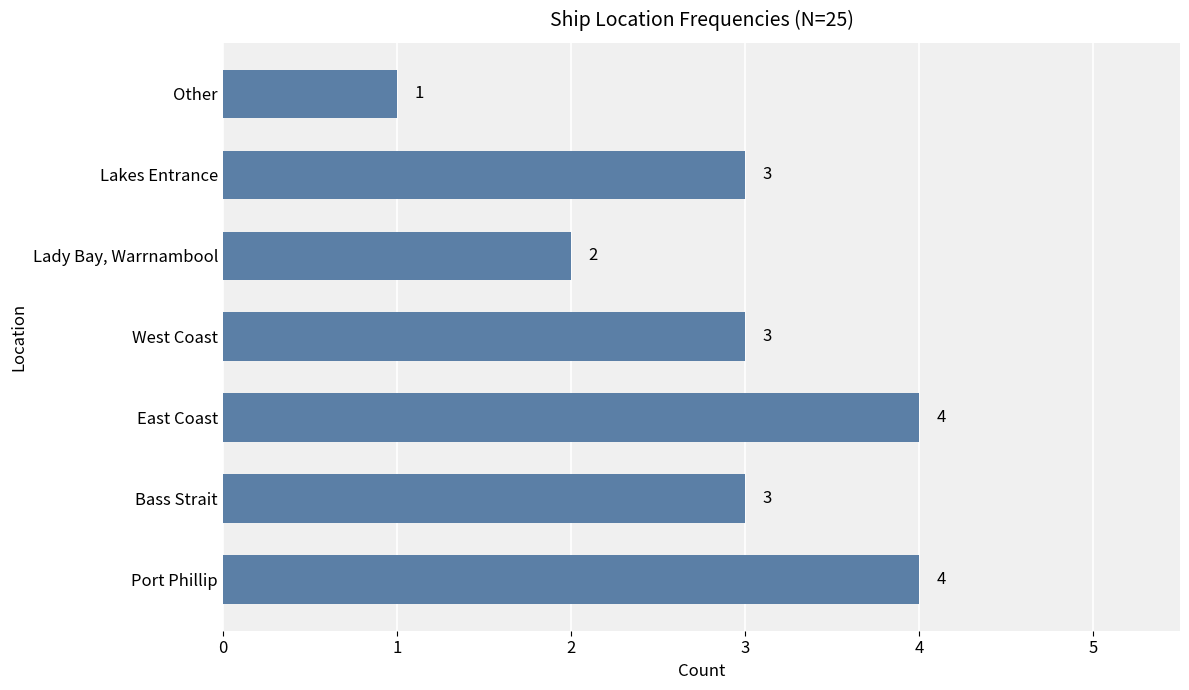

At which label is the value closest to 2?

Lady Bay, Warrnambool